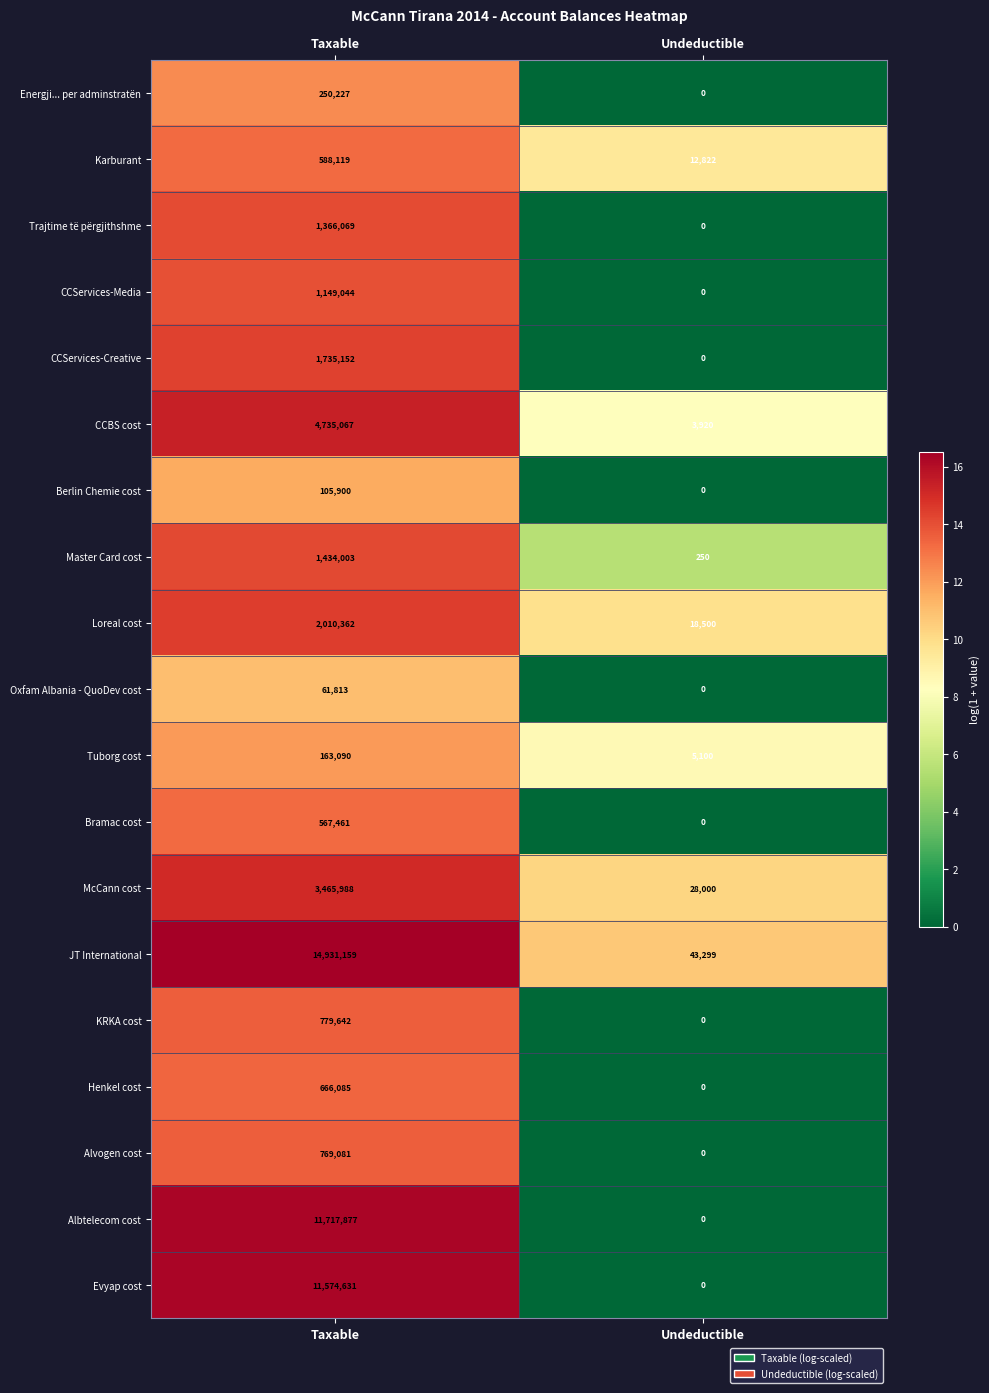

List the labels in order of Henkel cost value, largest first.

Taxable, Undeductible